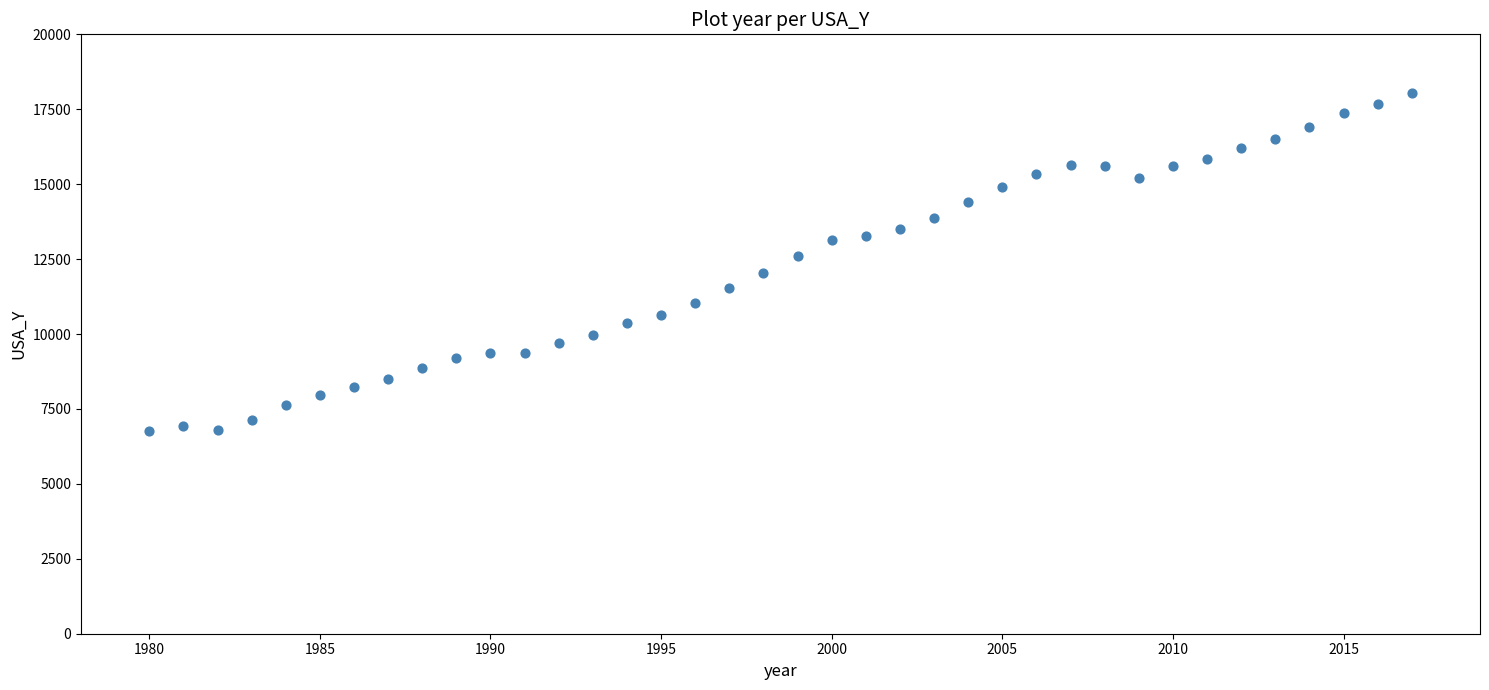

What is the range of Y values (max minus min)?

11291.5